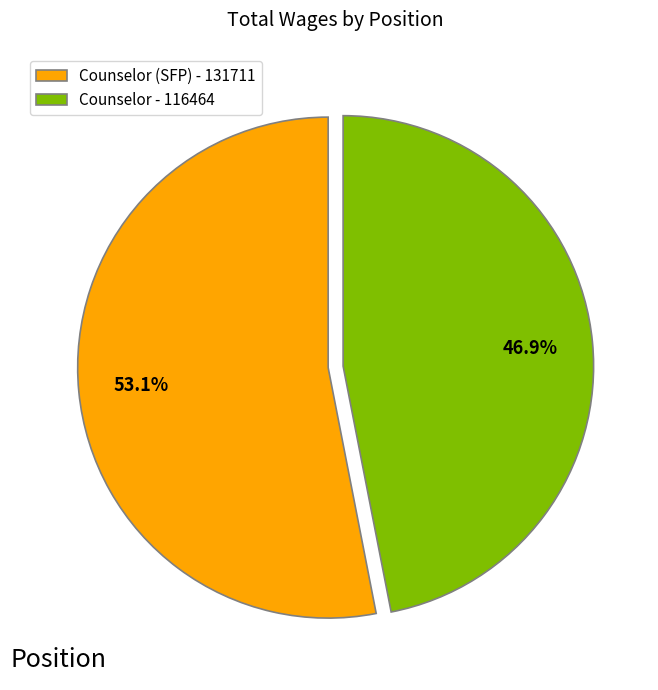

Rank the categories by value from lowest to highest.

Counselor - 116464, Counselor (SFP) - 131711